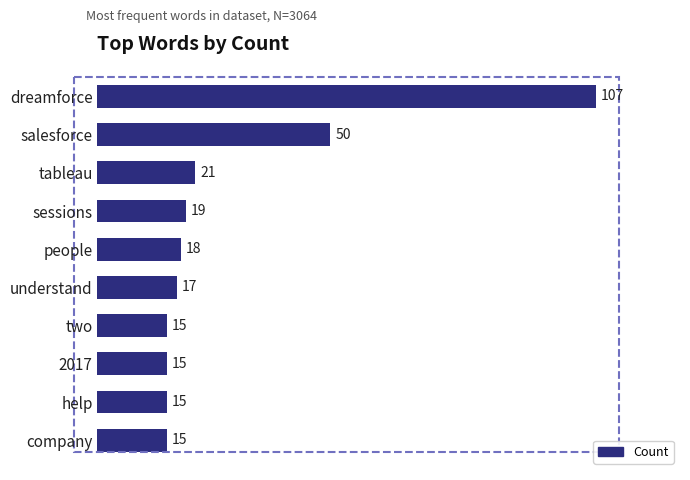

What is the value of the 10th bar from the top?

15